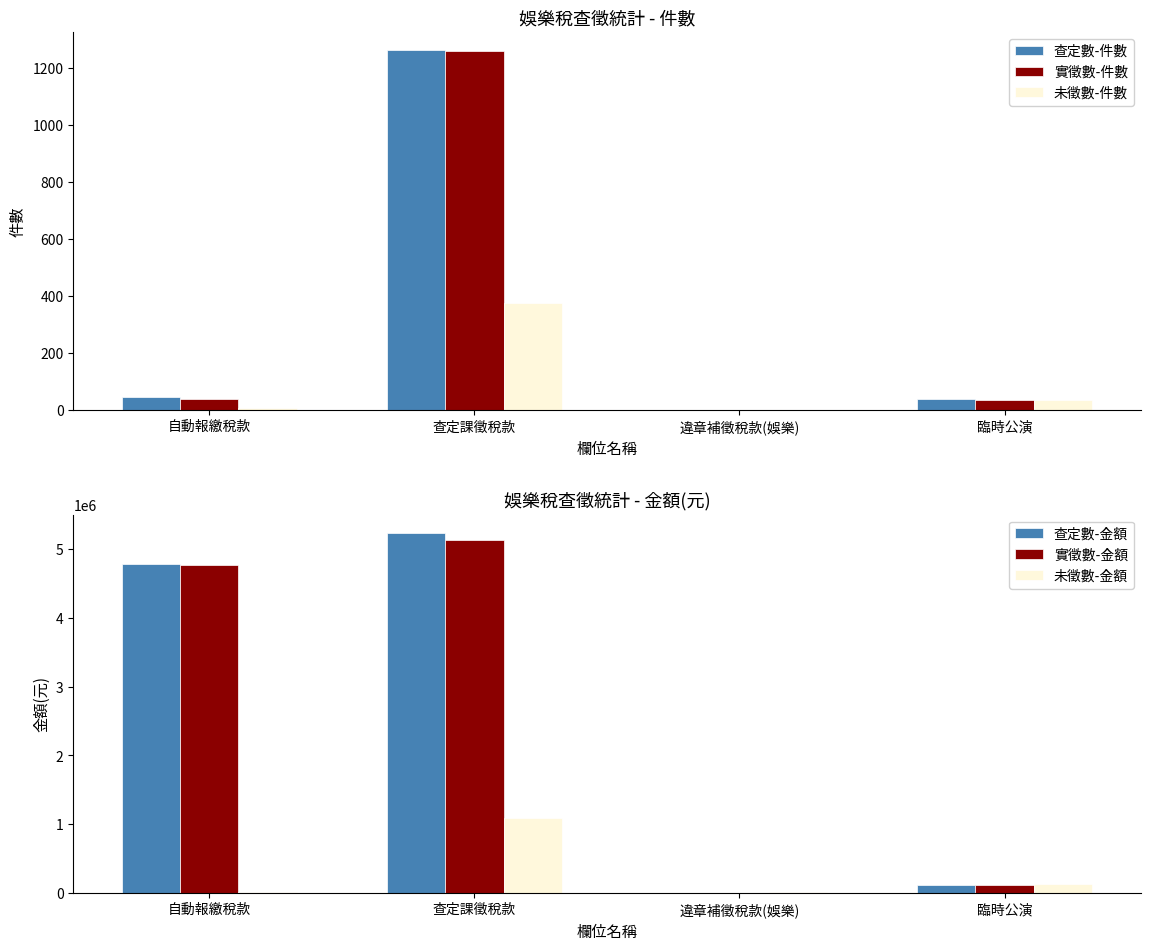

At how many categories does at least one series exceed 5186239?

1